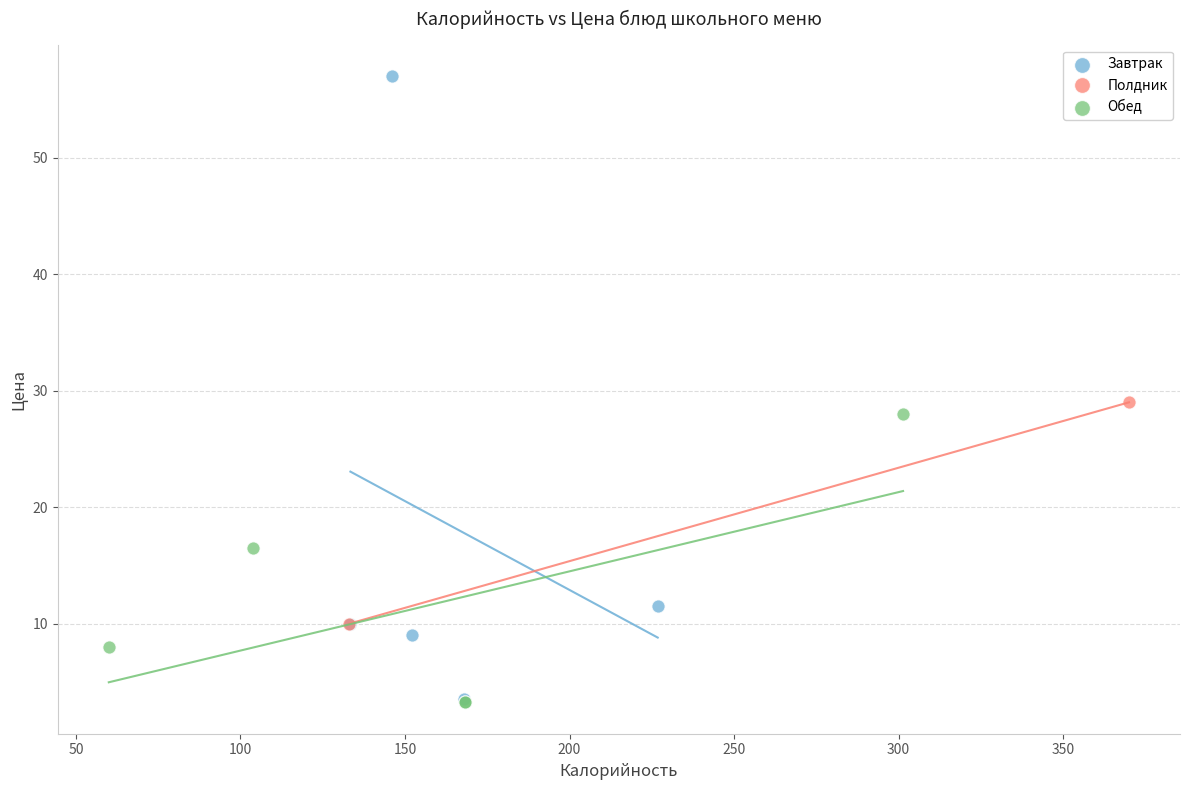

Which series contains the highest Y value?

Завтрак